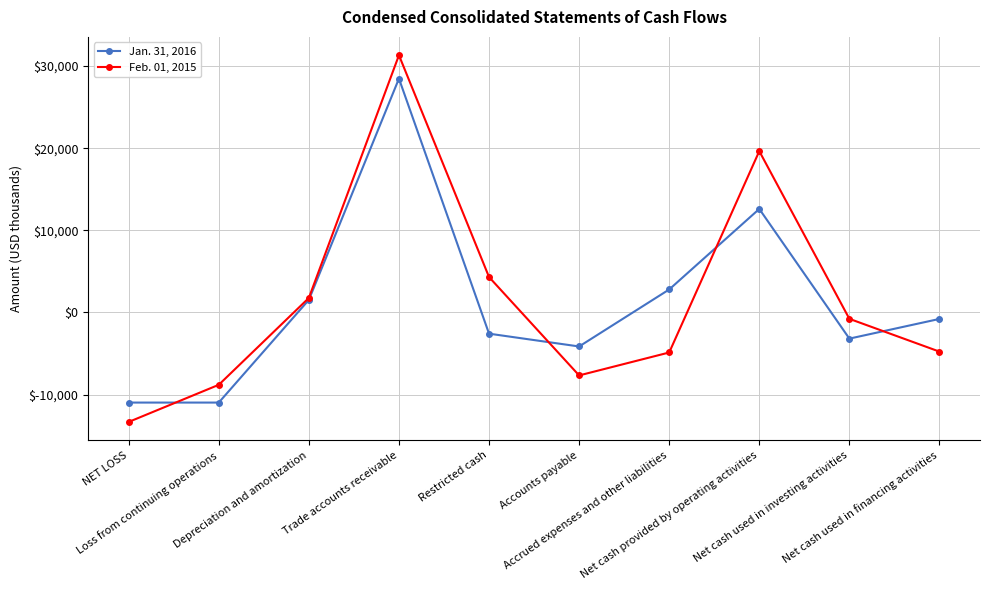

What is the maximum value shown in the chart?

31308